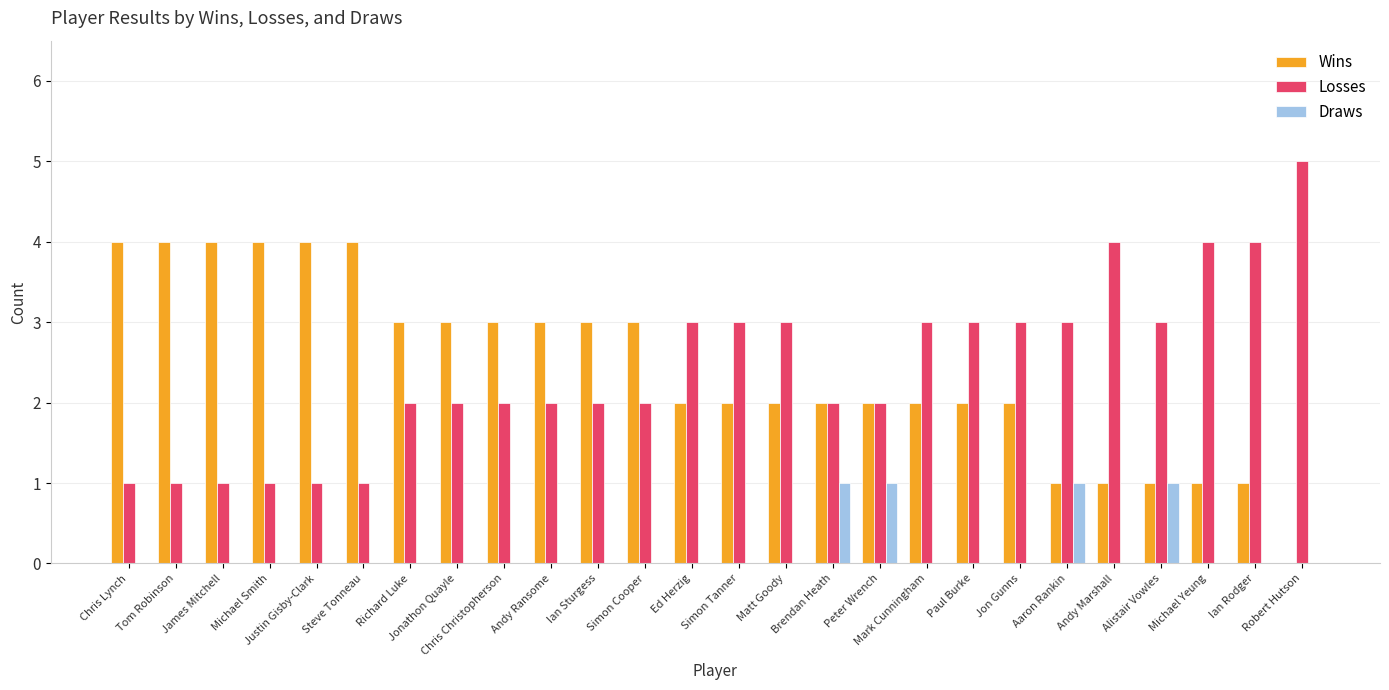

What is the highest value of the Wins series?

4